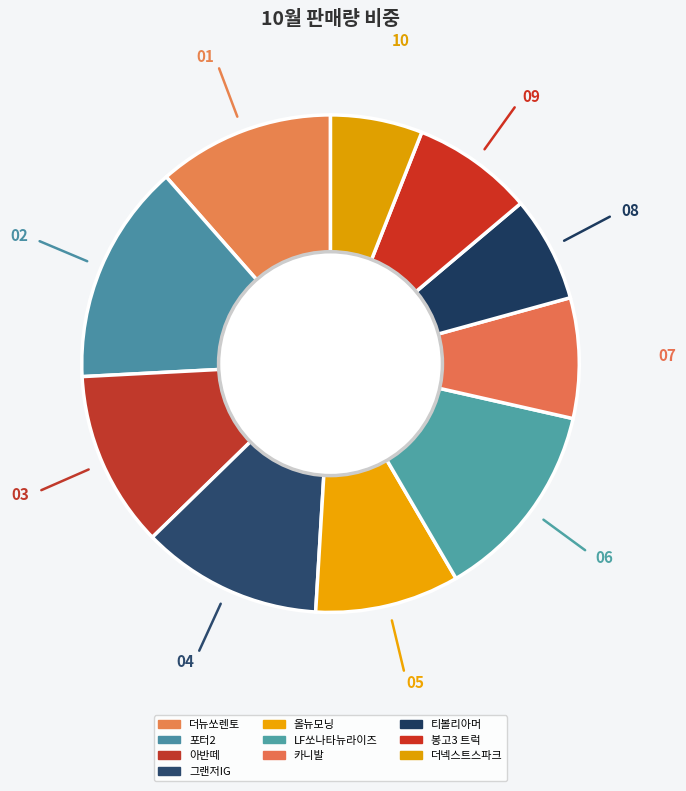

Rank the categories by value from lowest to highest.

더넥스트스파크, 티볼리아머, 카니발, 봉고3 트럭, 올뉴모닝, 아반떼, 더뉴쏘렌토, 그랜저IG, LF쏘나타뉴라이즈, 포터2